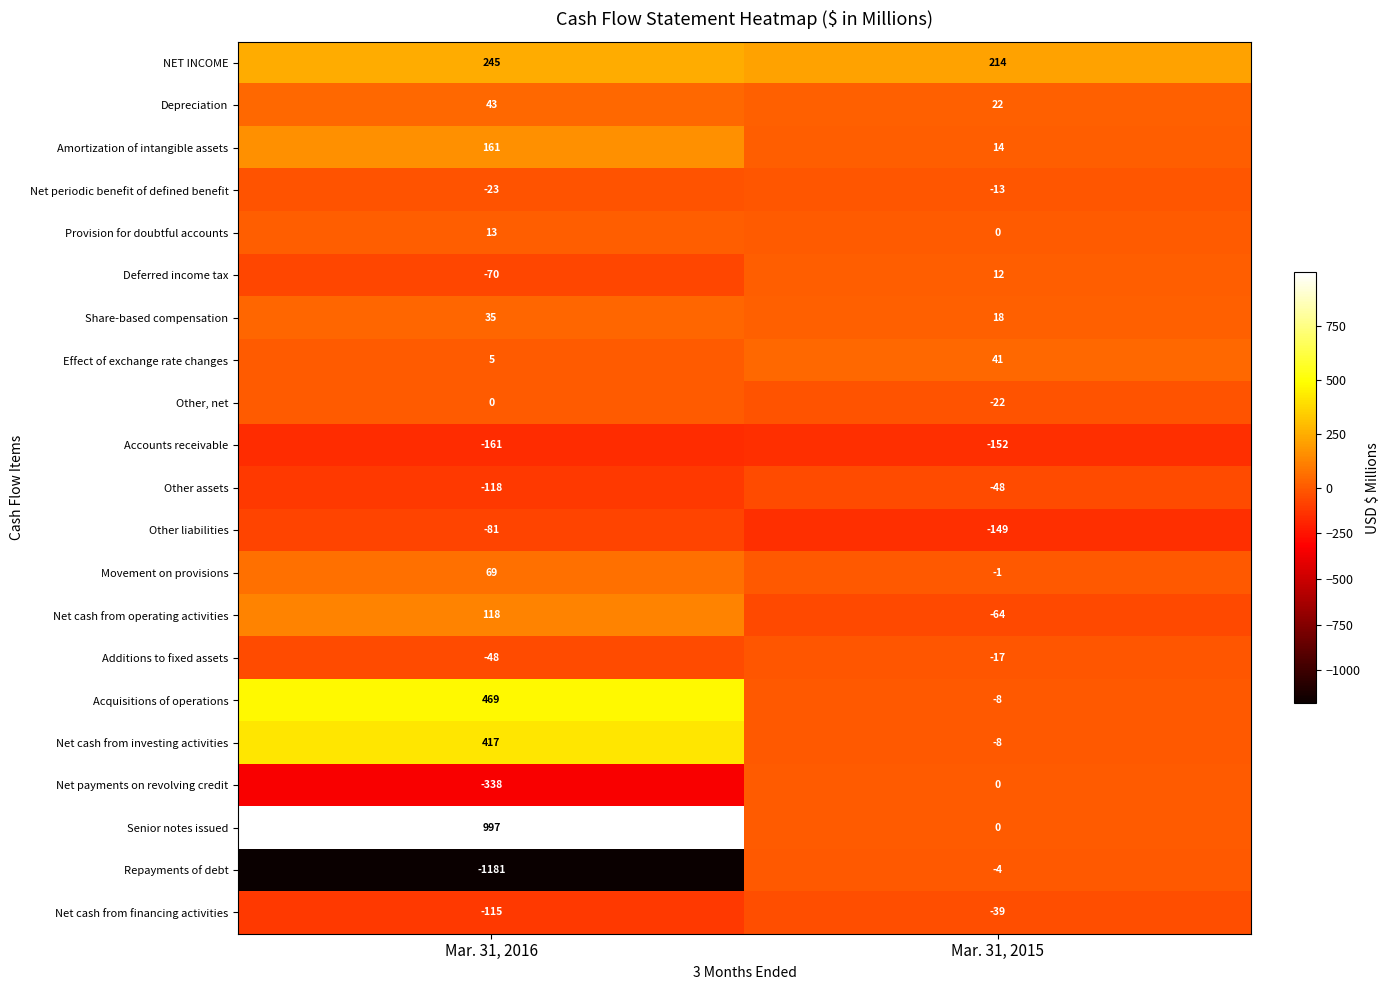

What value does the Accounts receivable series have at Mar. 31, 2015?

-152